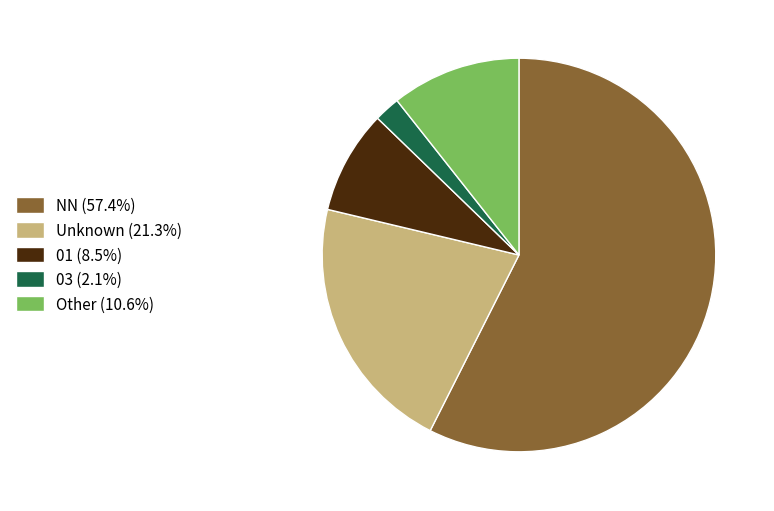

Is NN (57.4%) the majority of the pie?

Yes